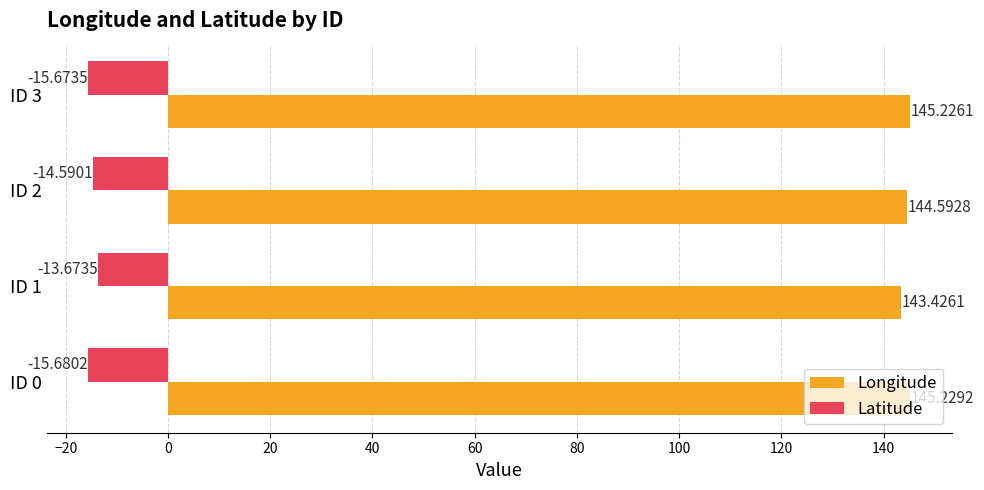

At how many categories does at least one series exceed 30?

4